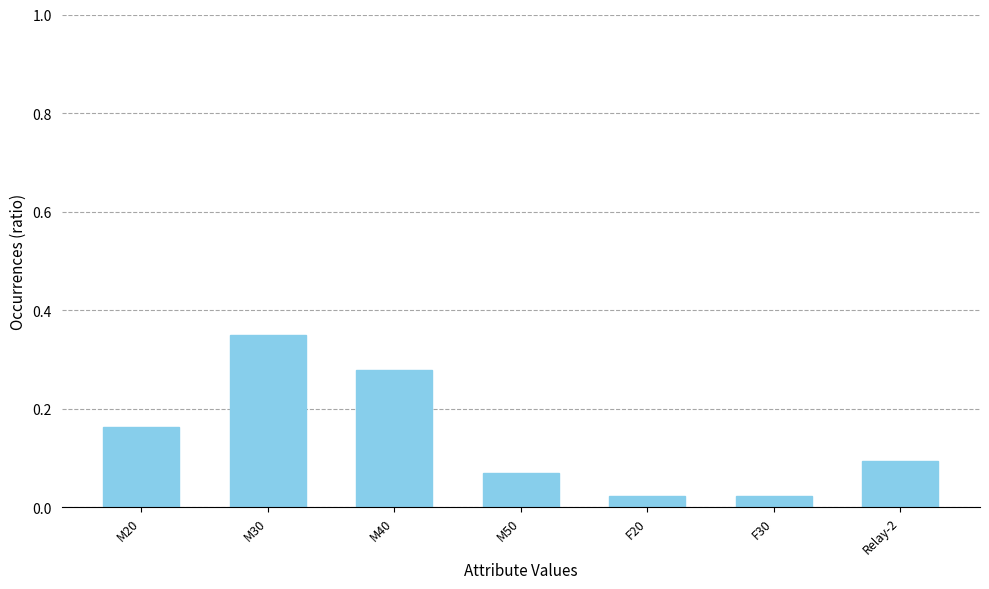

At which category does the chart reach its peak across all series?

M30